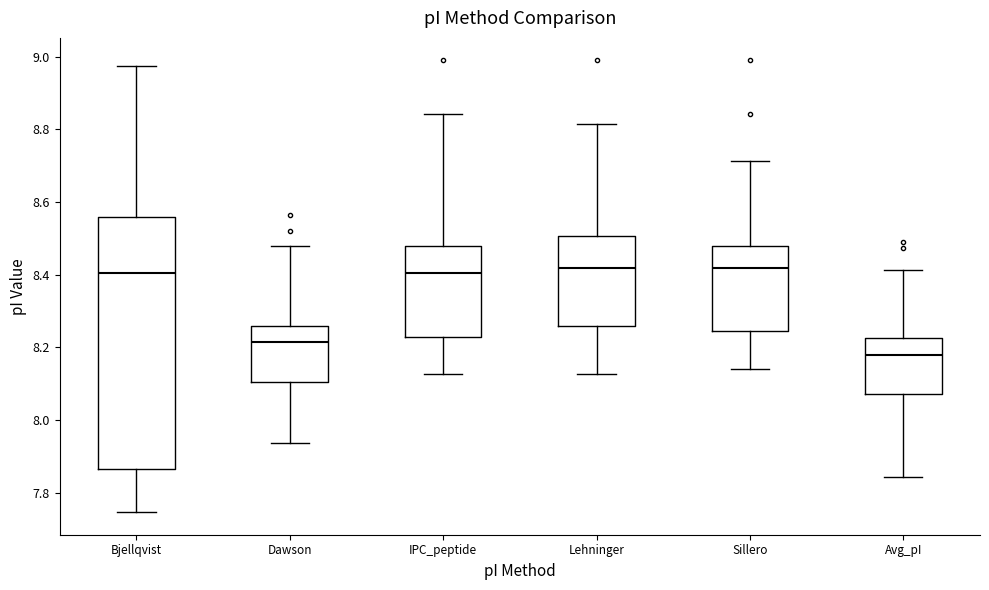

Where is the upper edge of the box for IPC_peptide on the y-axis? The values are not printed on the chart, so give them approximately, as read against the axis.

8.48